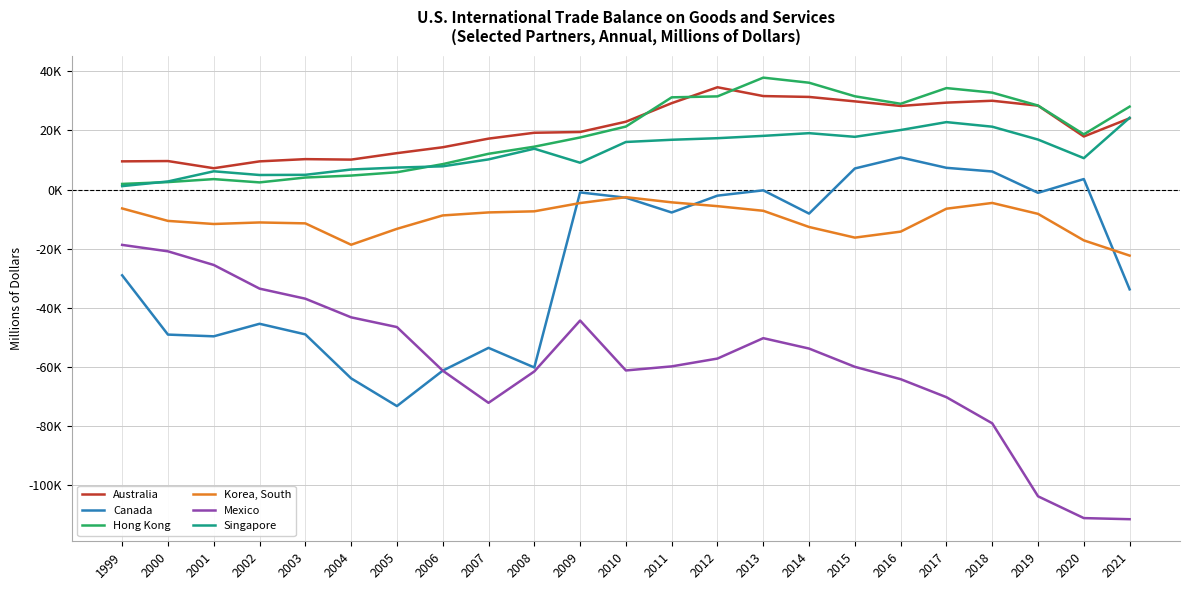

Is this an area chart (filled region under the line)?

No